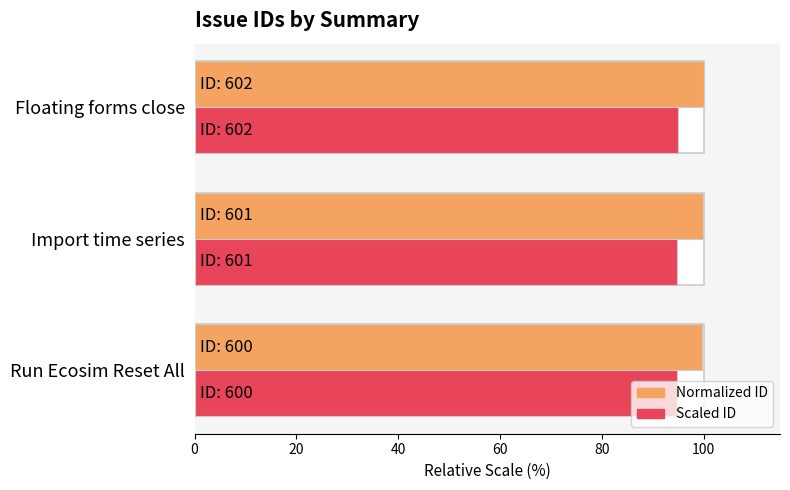

List the series in order of their peak value, lowest first.

Issue ID (scaled), Issue ID (normalized)